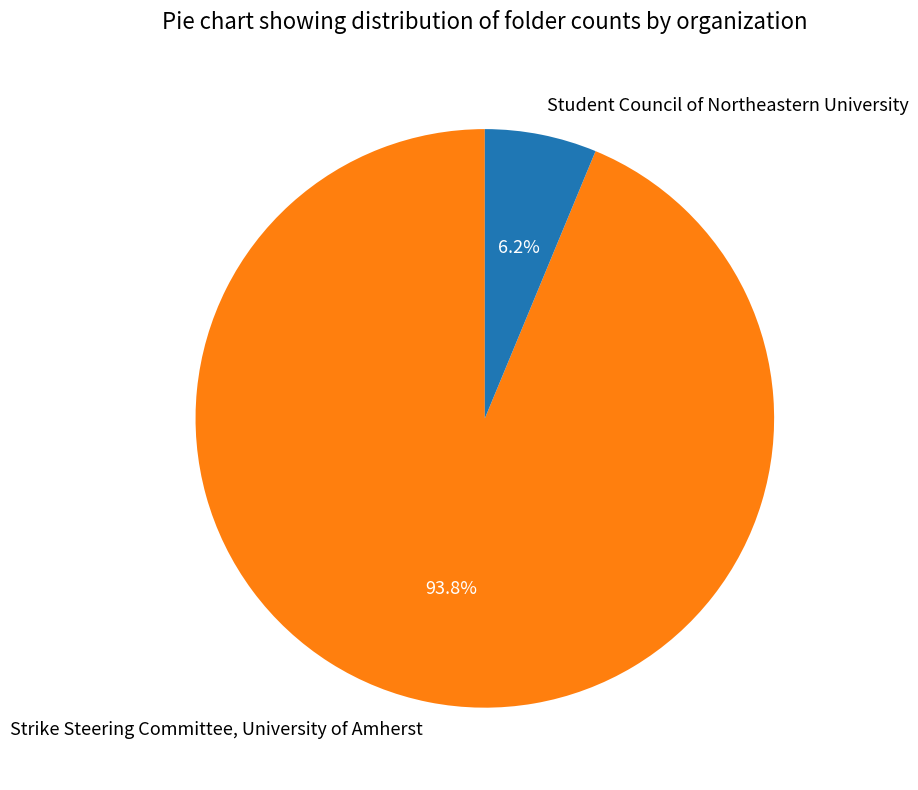

Which slice is the largest?

Strike Steering Committee, University of Amherst